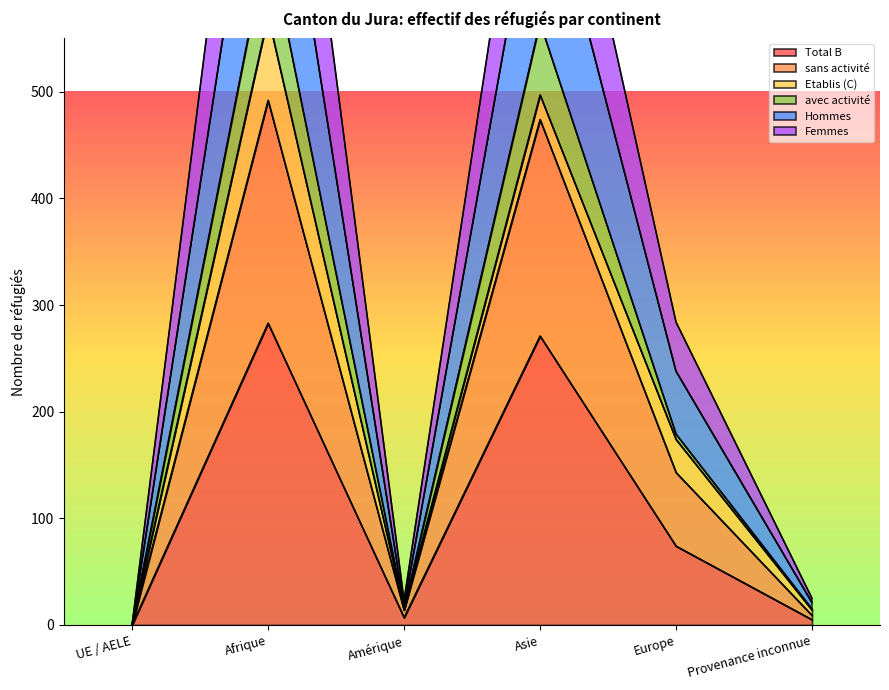

What is the difference between the avec activité values at Asie and Europe?

386